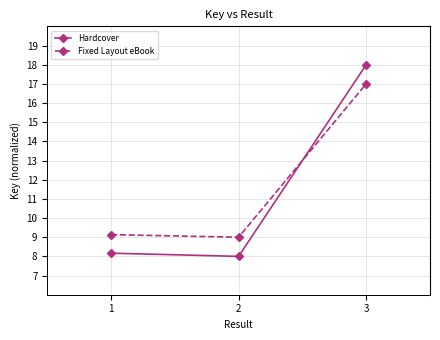

What is the difference between the highest and lowest values at 2?

1.0